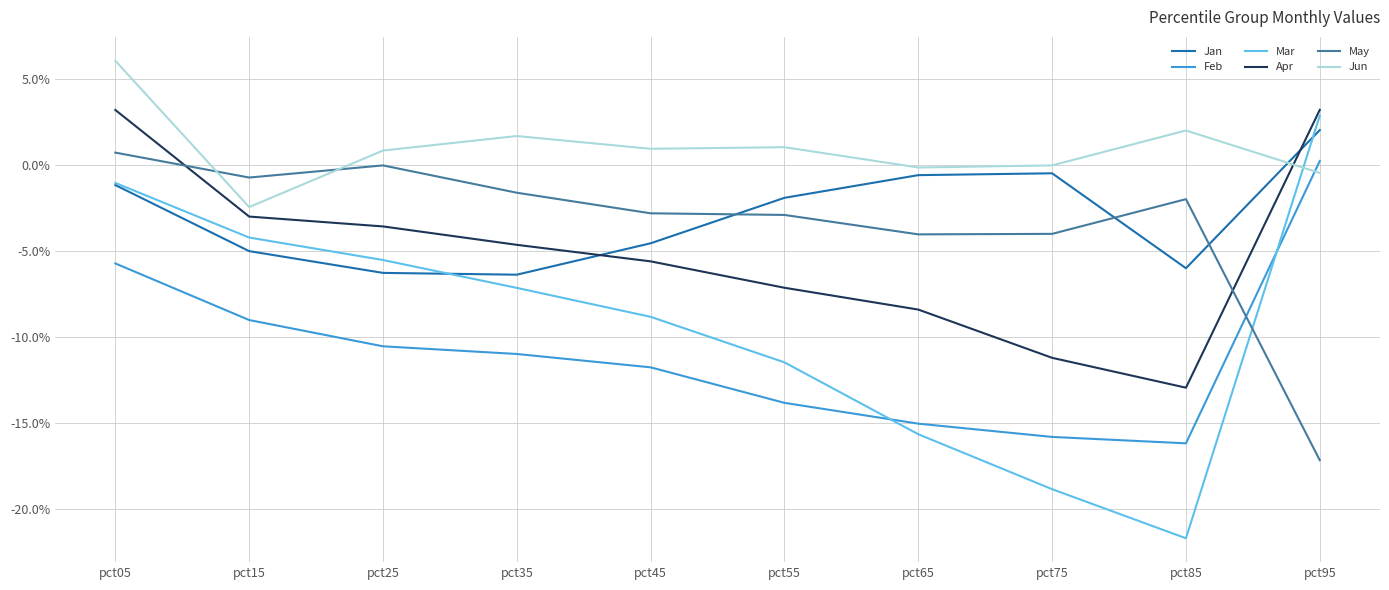

Does the chart display data point markers on the line(s)?

No